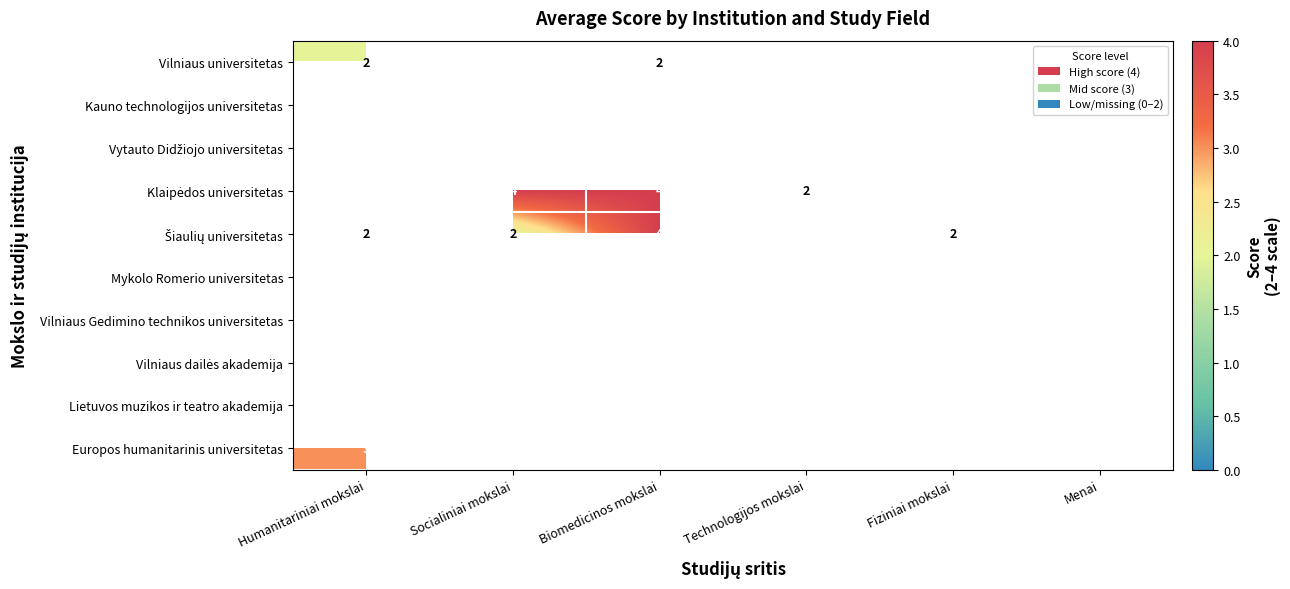

Count the number of data series in this chart.

10